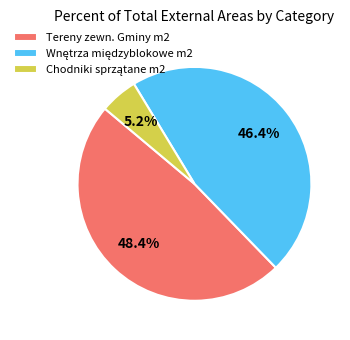

What is the largest slice in the pie chart?

Tereny zewn. Gminy m2